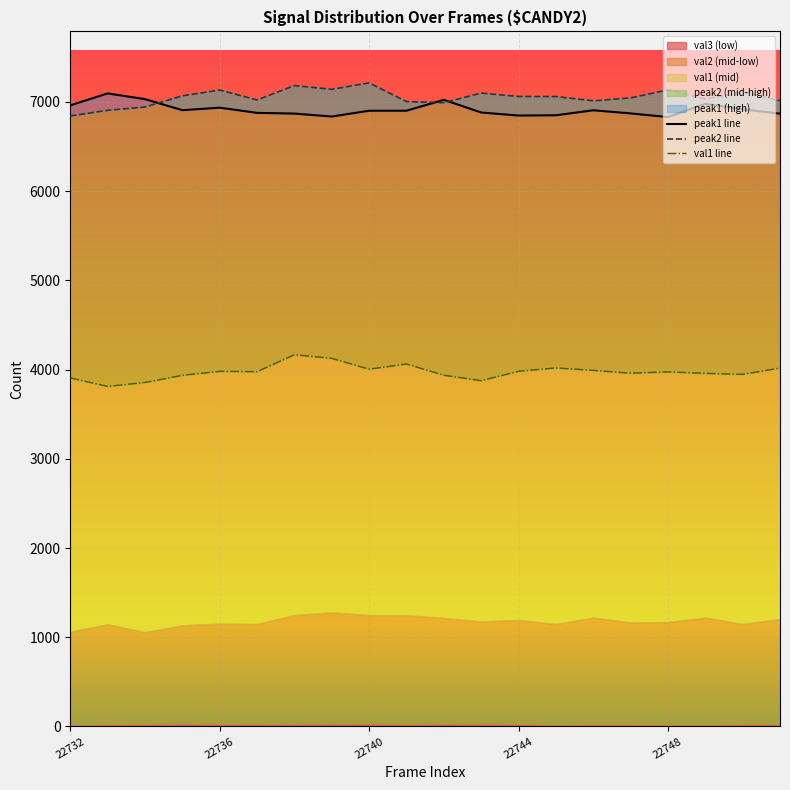

At how many categories does at least one series exceed 4875?

20